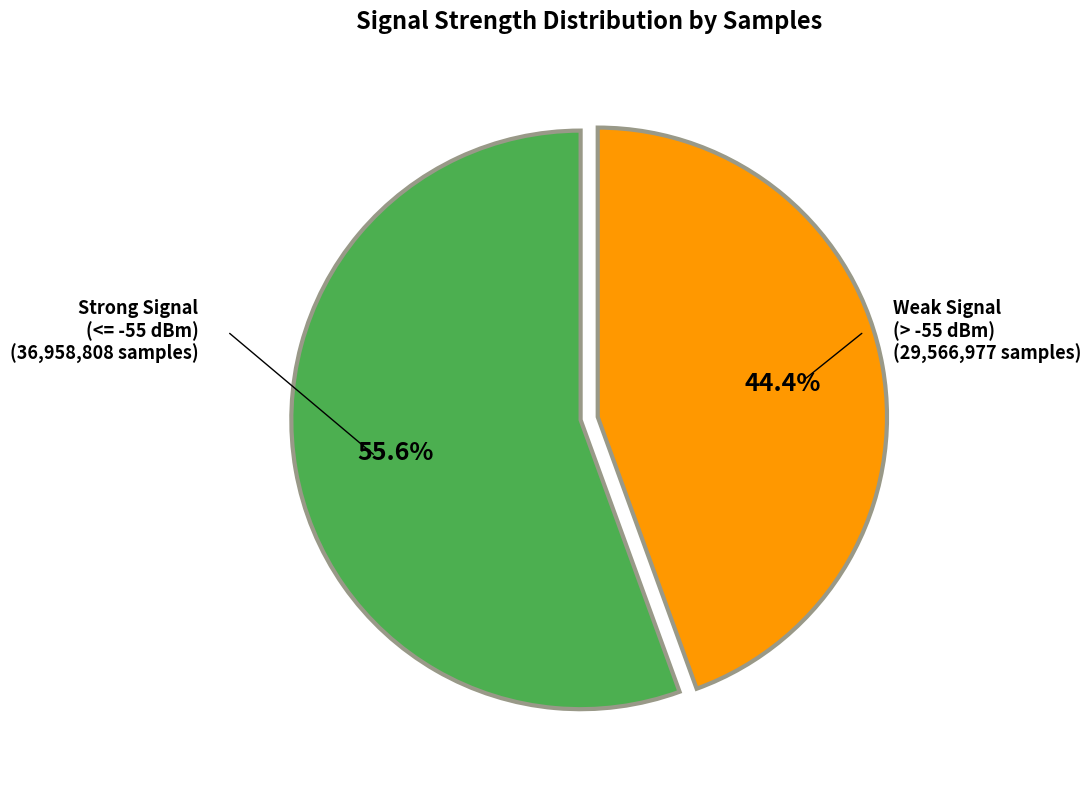

Combined, do Strong Signal (<= -55 dBm) and Weak Signal (> -55 dBm) account for over 50%?

Yes